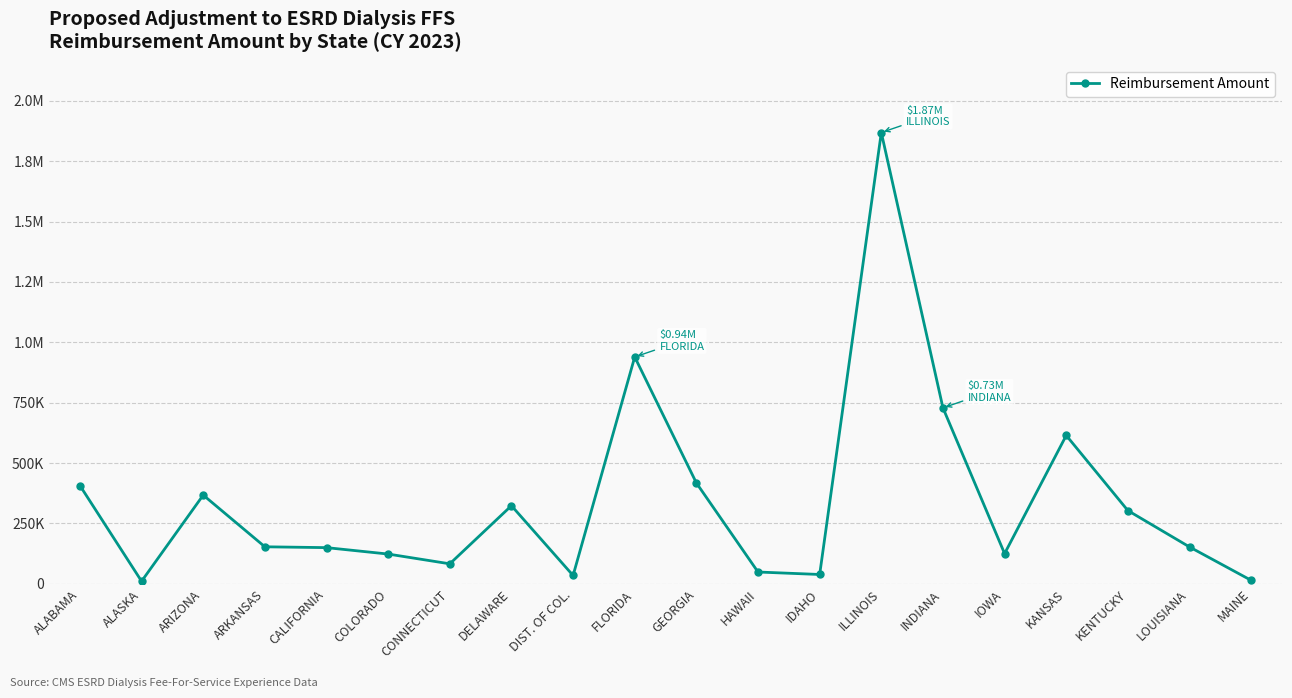

True or false: the data shows 406965.1 at ALABAMA.

True